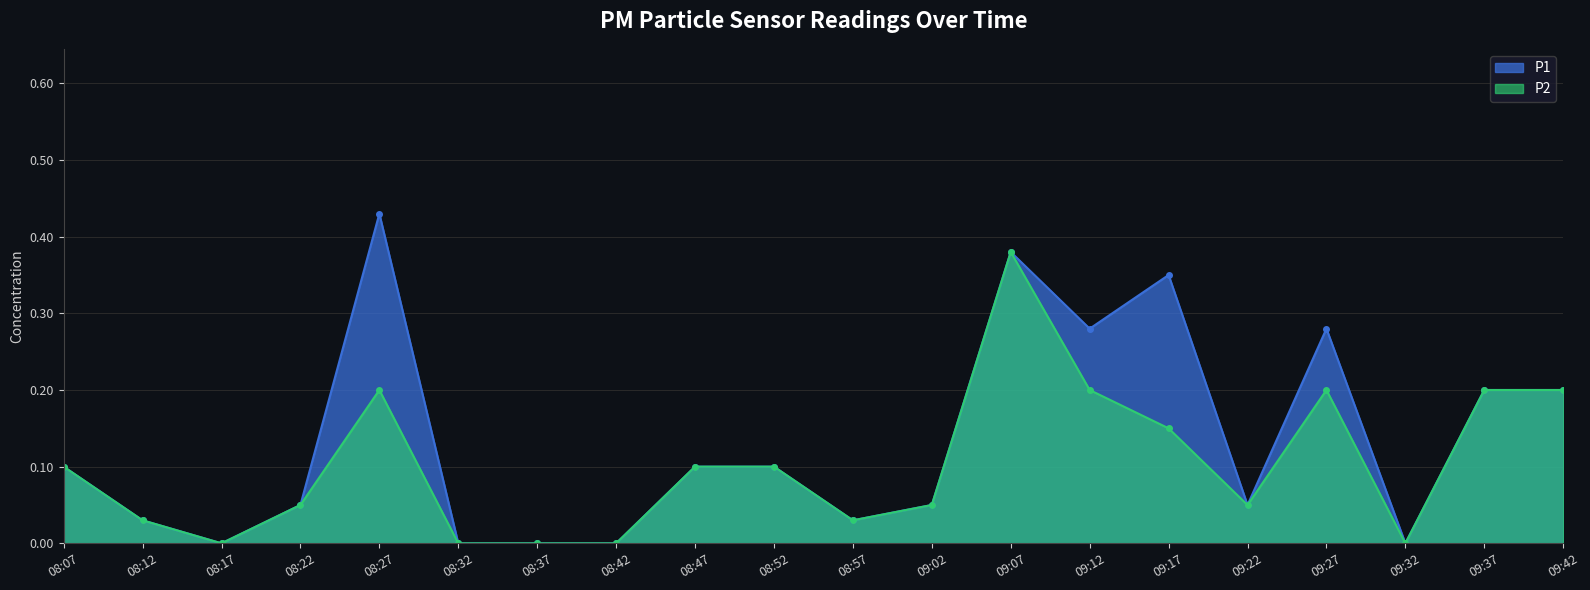

What is the label of the 14th point from the right?

08:37